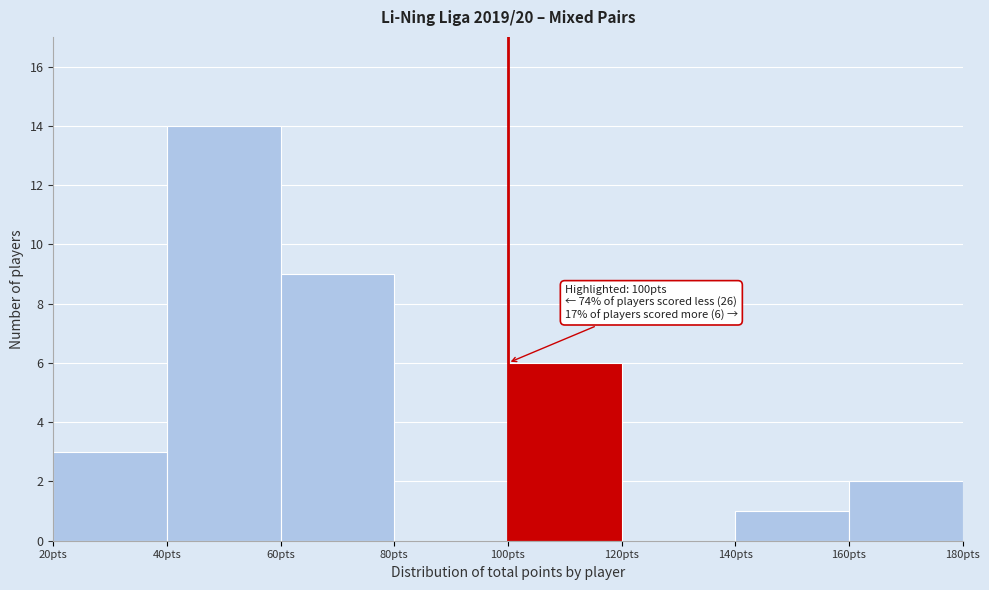

Which range on the x-axis has the tallest bar?

40 to 60